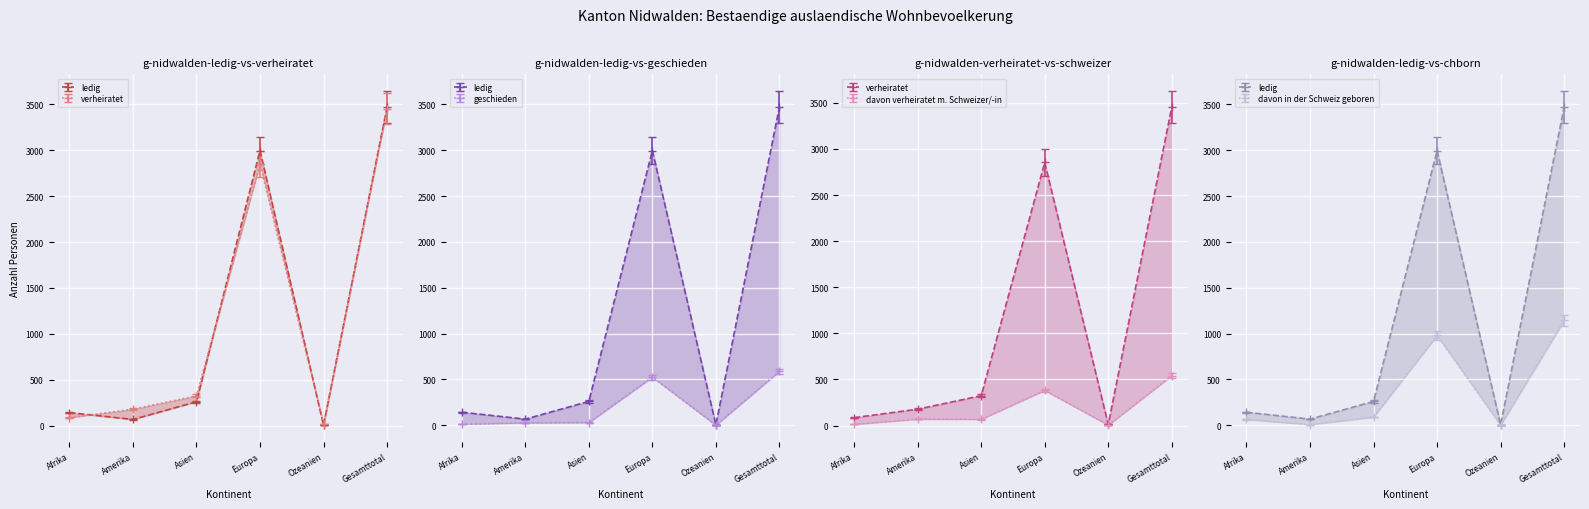

At which label does verheiratet reach its minimum?

Ozeanien